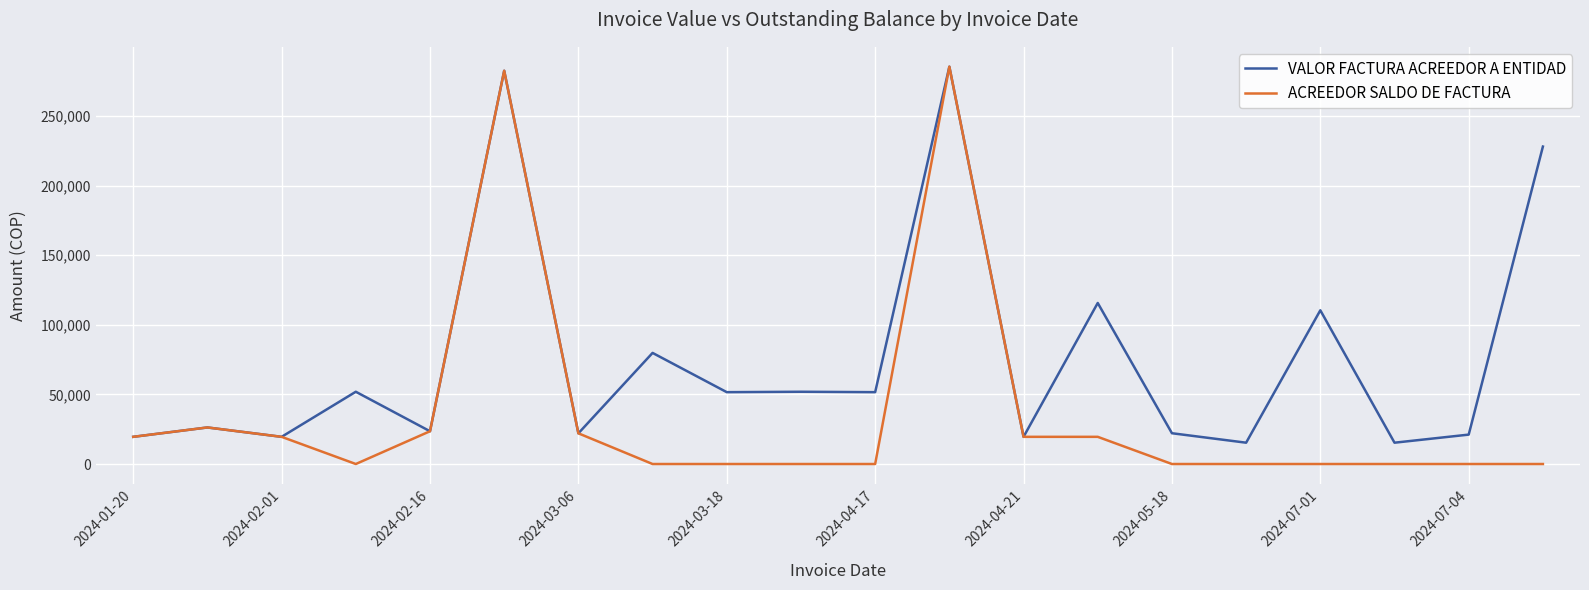

List the series in order of their overall mean, lowest first.

ACREEDOR SALDO DE FACTURA, VALOR FACTURA ACREEDOR A ENTIDAD